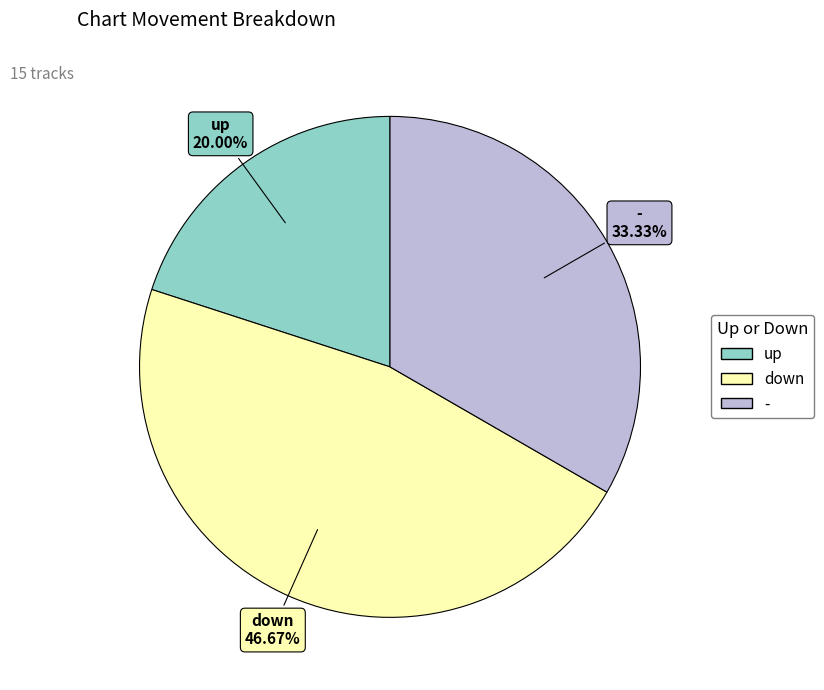

To the nearest percent, what portion does up represent?

20%